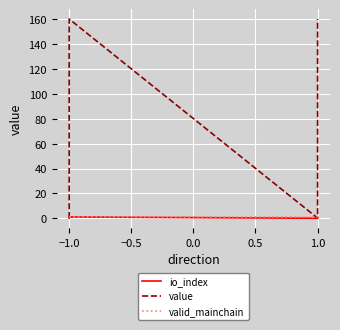

What is the spread (max minus min) of values at −1.0?

1.0